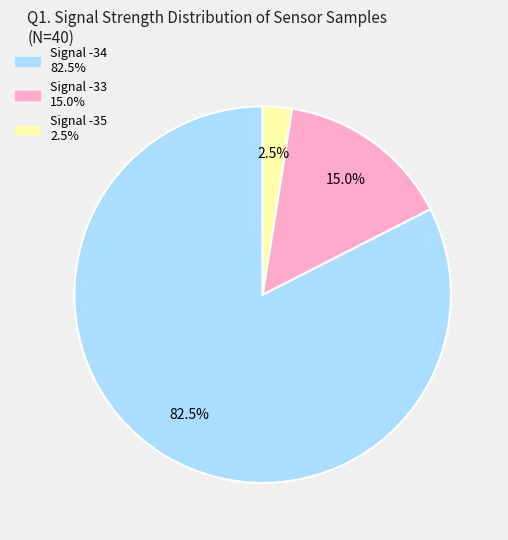

Is there a majority slice in this chart?

Yes